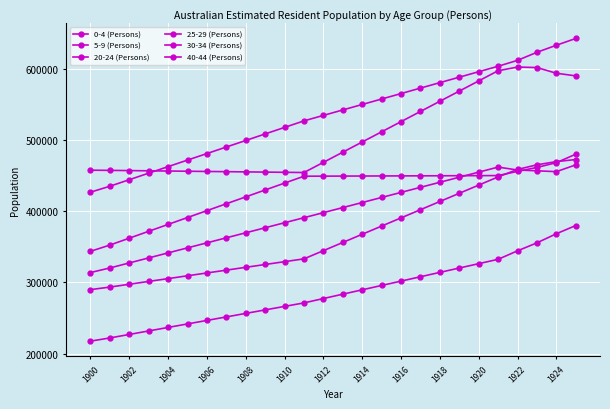

At which category does 25-29 (Persons) reach its first local valley?

1924